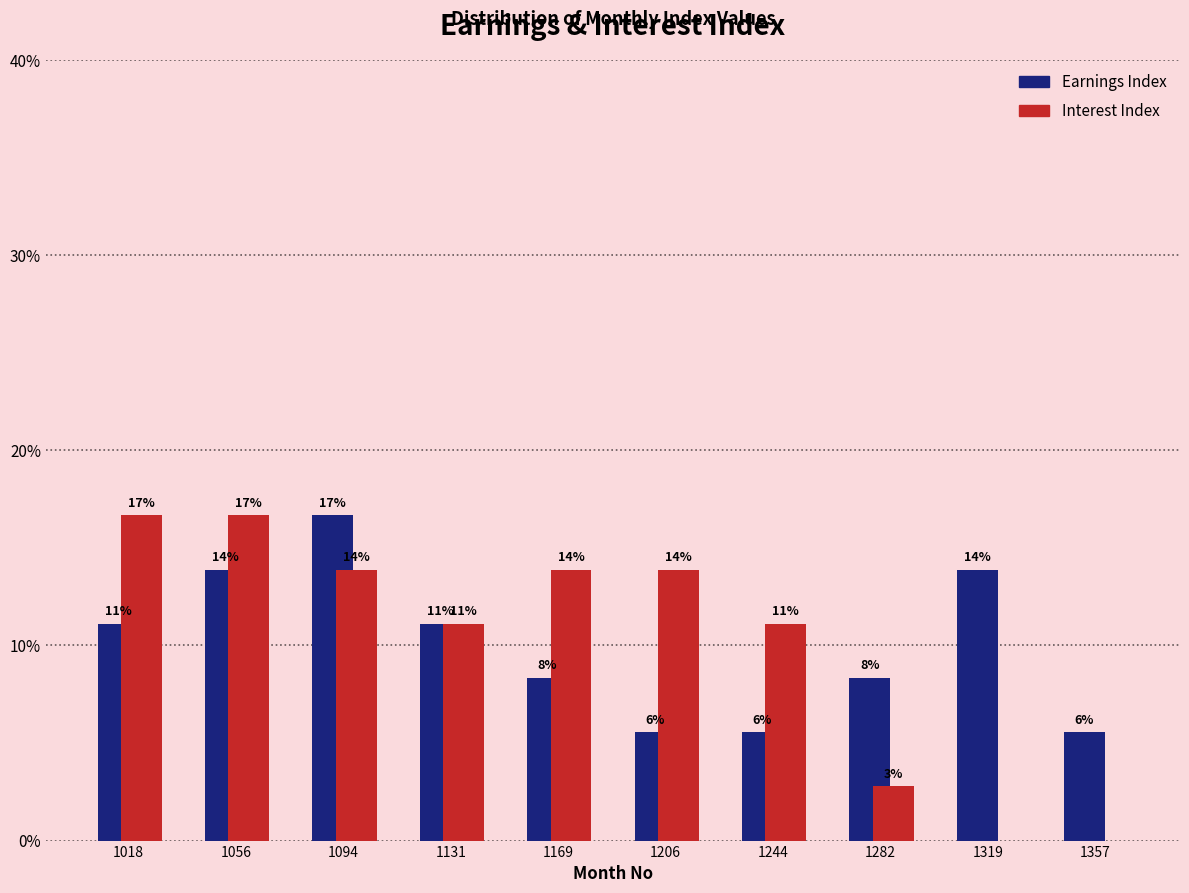

What are all the series names shown in the legend?

Earnings Index, Interest Index